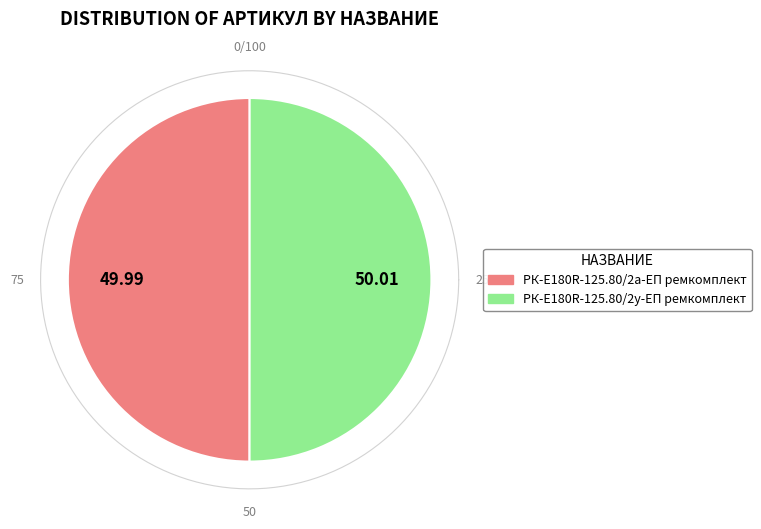

Which has a higher value, РК-E180R-125.80/2у-ЕП ремкомплект or РК-E180R-125.80/2а-ЕП ремкомплект?

РК-E180R-125.80/2у-ЕП ремкомплект